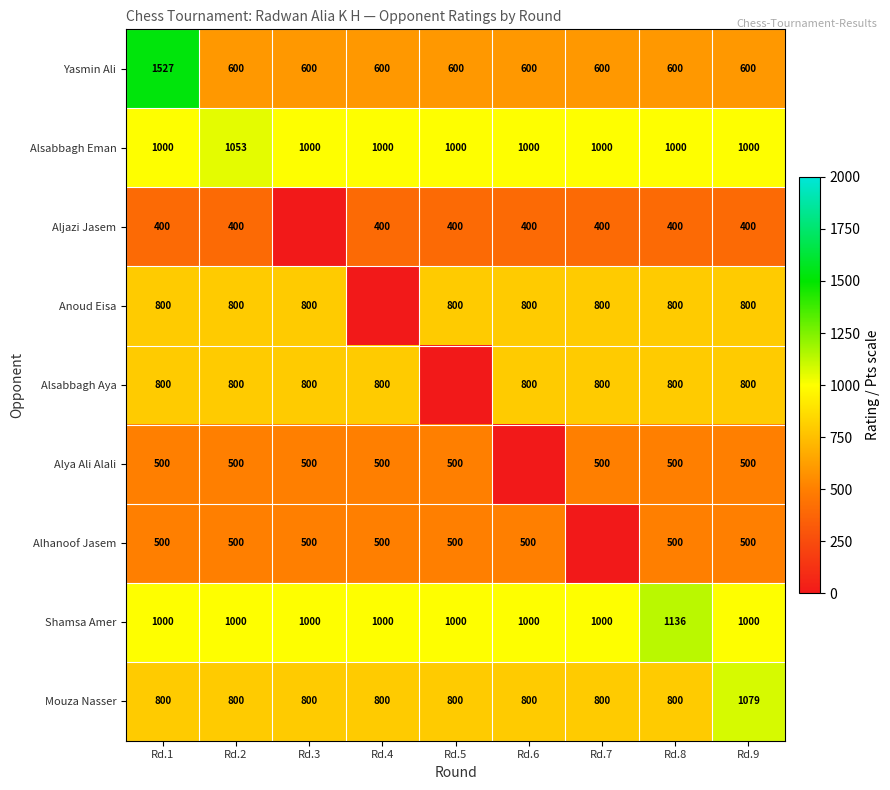

What is the difference between the highest and lowest values at Rd.9?

679